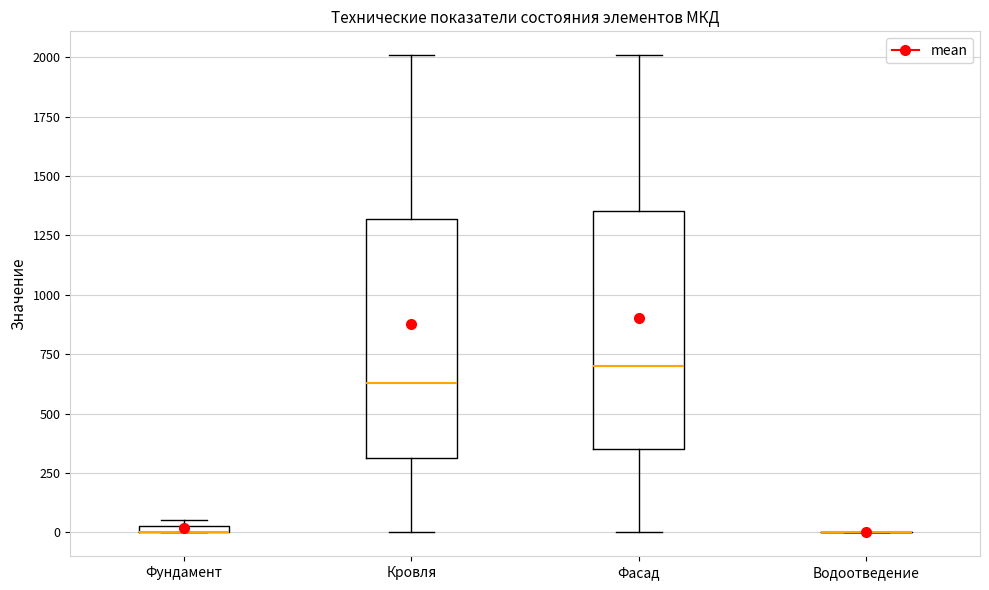

Where is the upper edge of the box for Кровля on the y-axis? The values are not printed on the chart, so give them approximately, as read against the axis.

1300